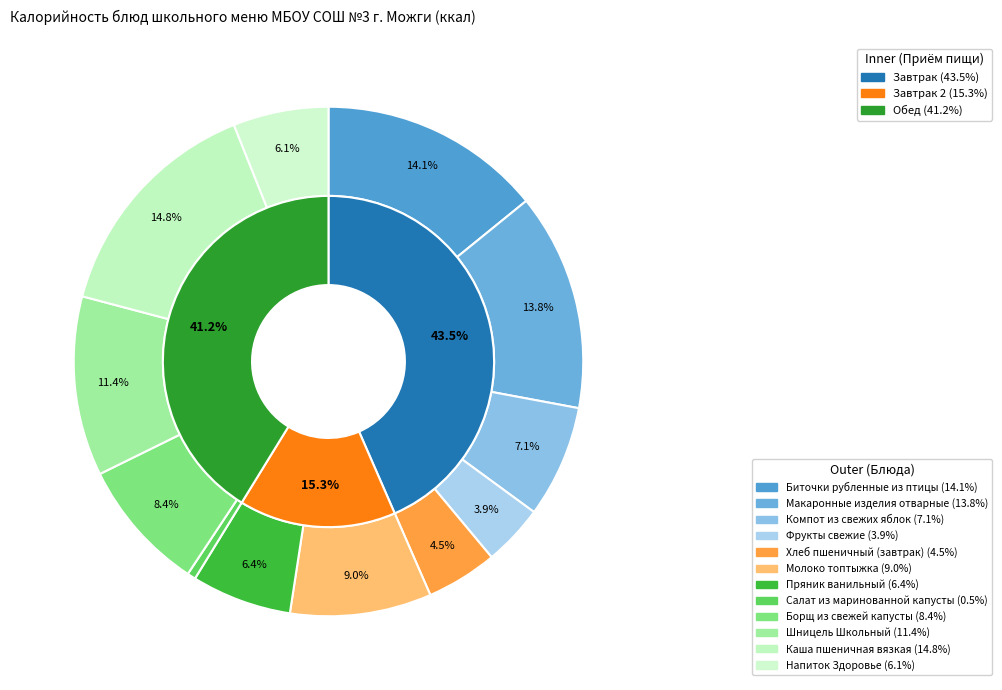

Does any single category account for the majority?

No